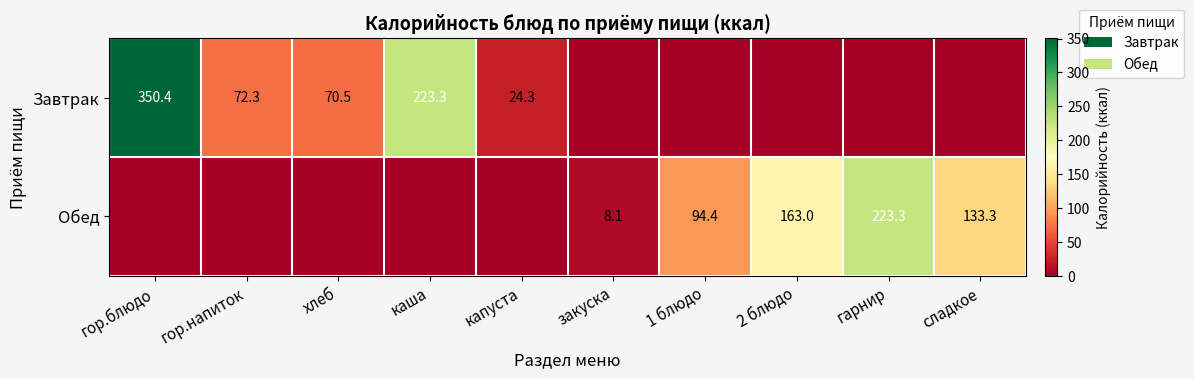

Count the number of categories in the chart.

10